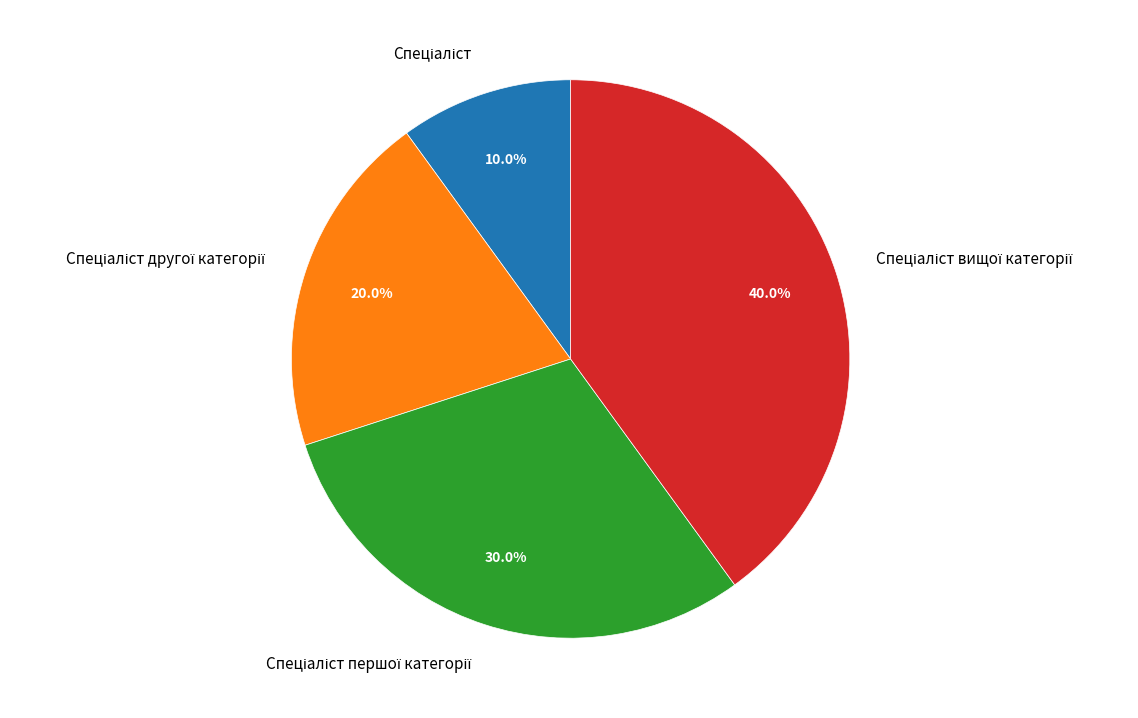

Does any single category account for the majority?

No